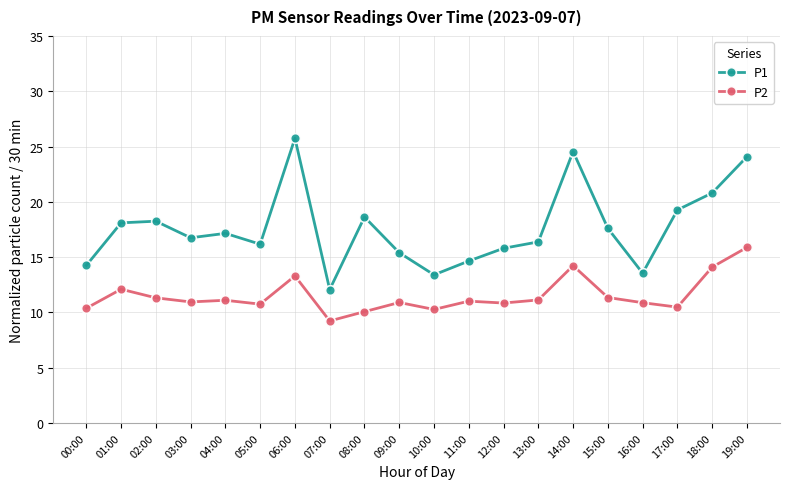

Which series has the largest range (max minus min)?

P1